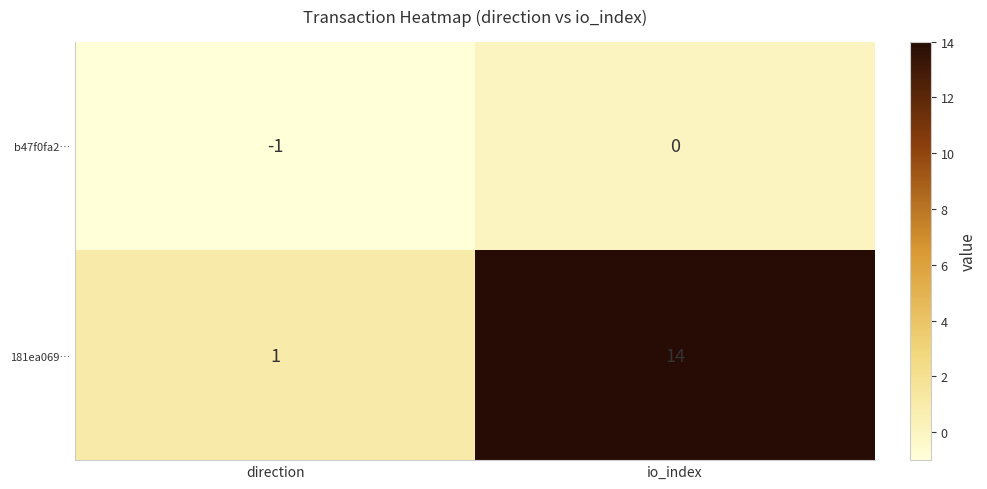

At which label is 181ea069… closest to 7?

direction